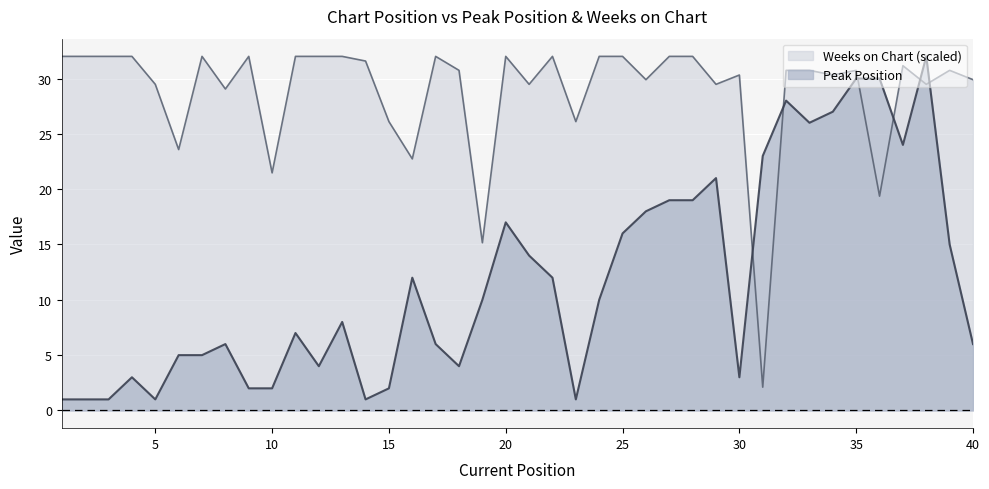

What is the smallest value displayed?

1.0